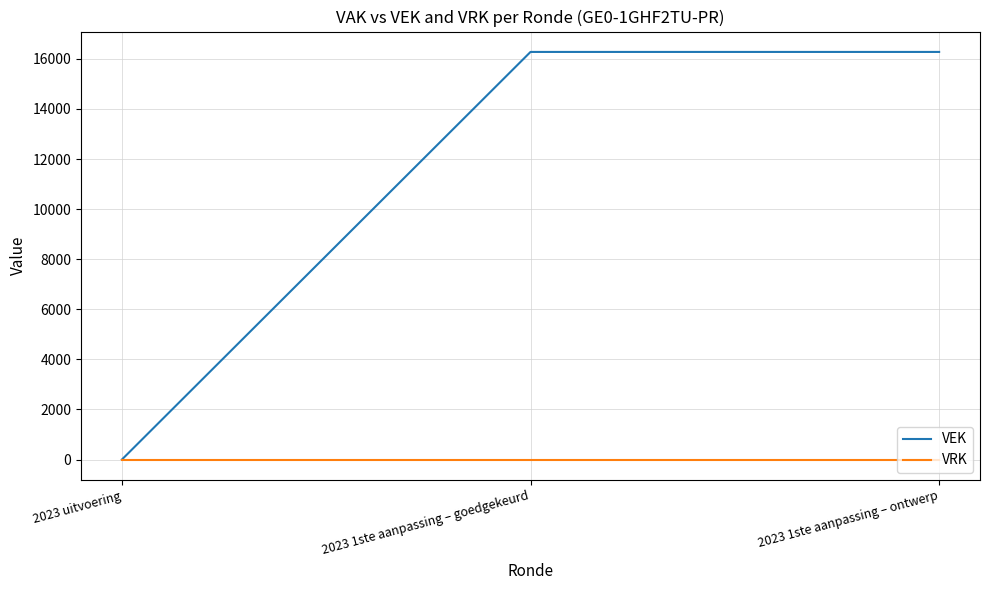

Is it true that VRK equals 0 at 2023 1ste aanpassing – ontwerp?

True